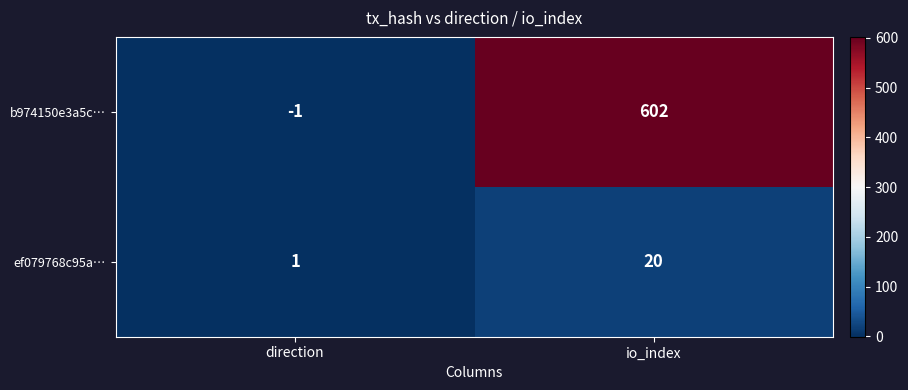

Reading left to right, transcribe all the data shown in this chart.

b974150e3a5c…: -1	602
ef079768c95a…: 1	20